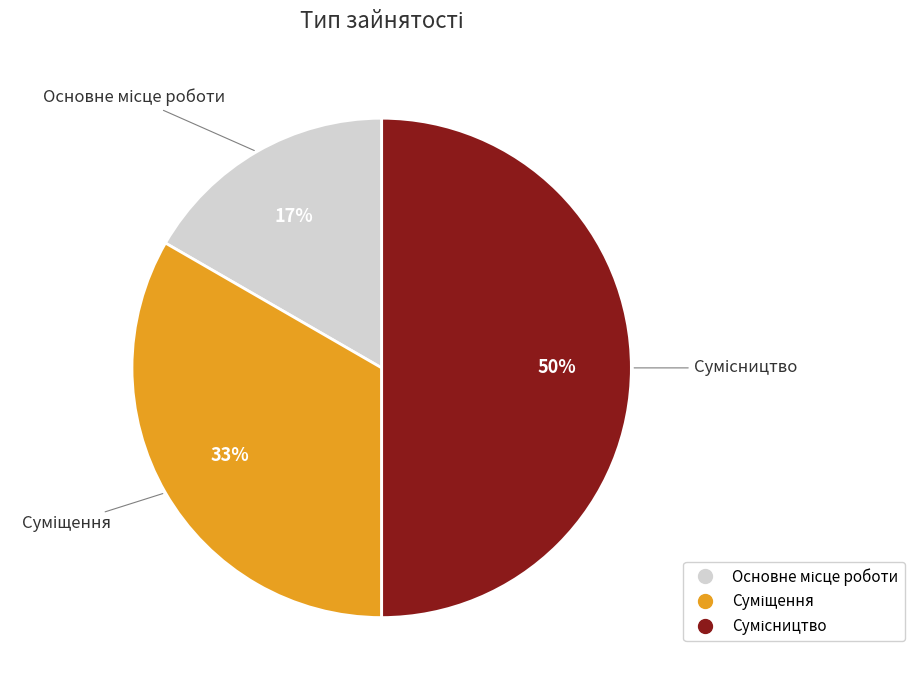

To the nearest percent, what is the average slice percentage?

33%